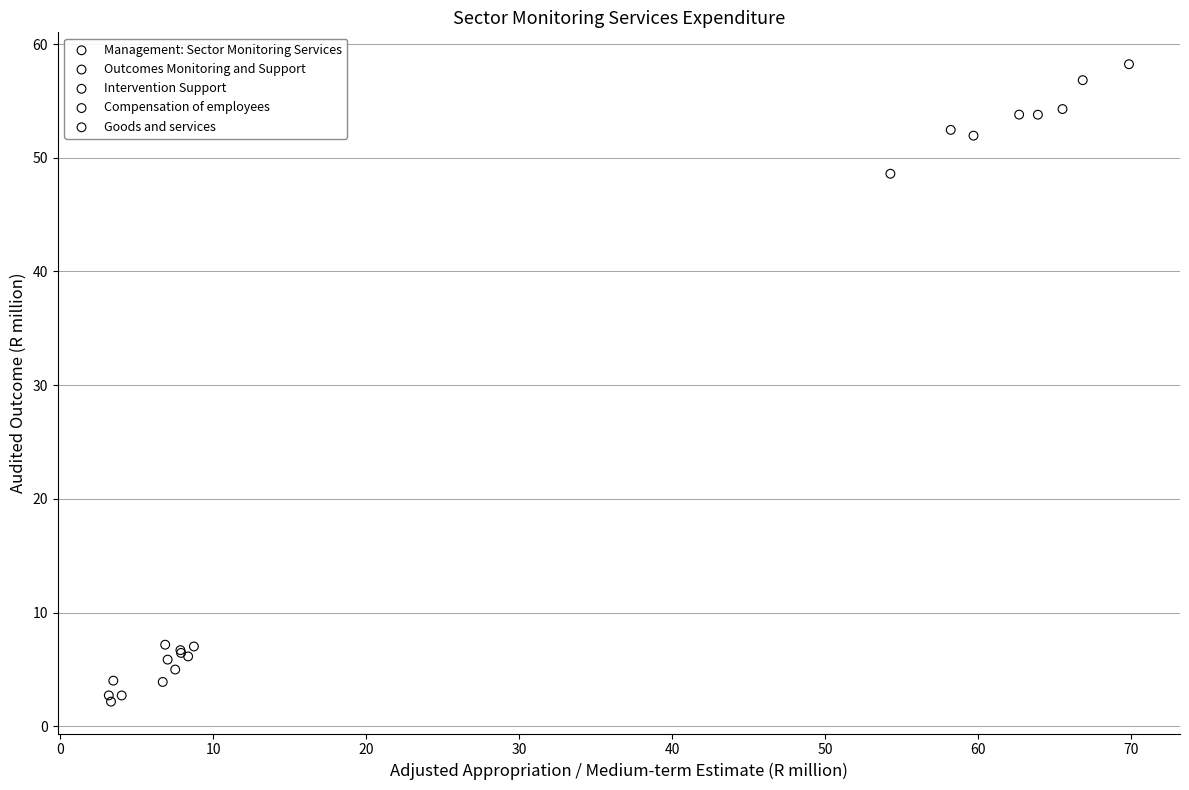

What are all the series names shown in the legend?

Management: Sector Monitoring Services, Outcomes Monitoring and Support, Intervention Support, Compensation of employees, Goods and services